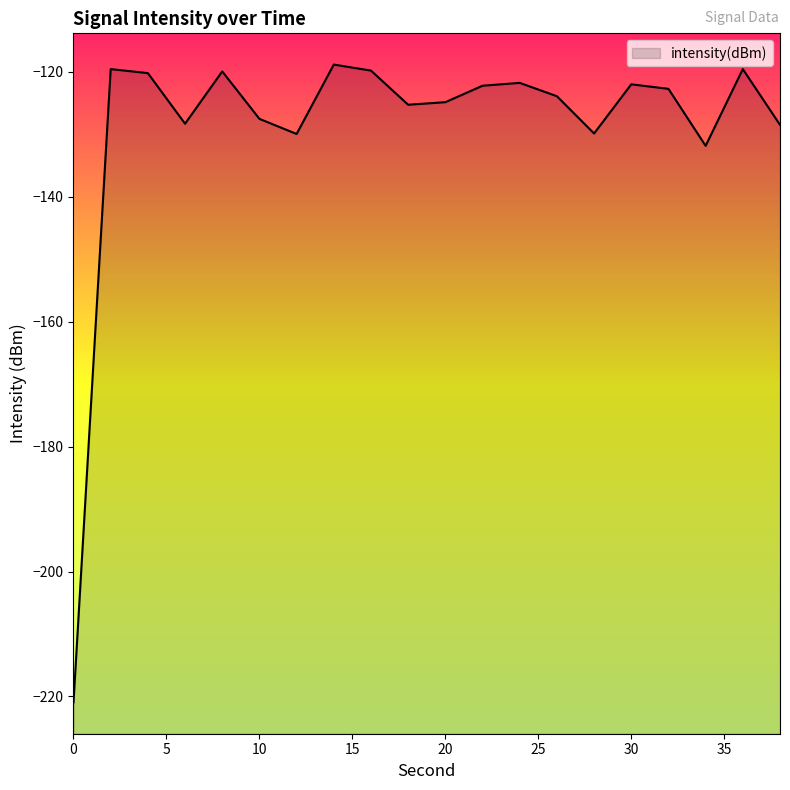

What is the change in value from 14 to 34?

-13.0